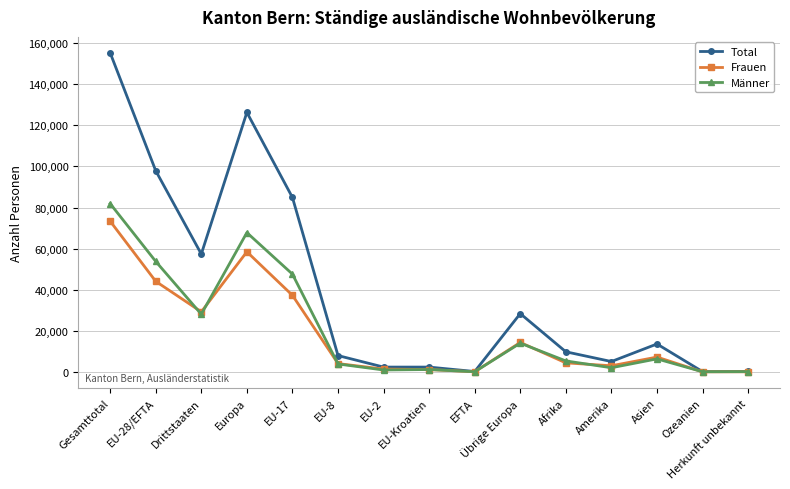

True or false: Männer has more than 1 interior local peaks.

True